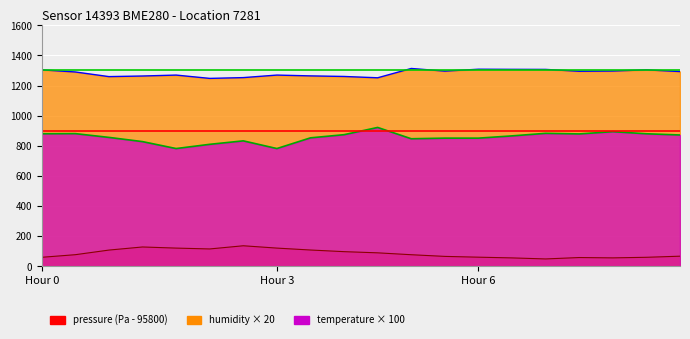

What is the difference between the highest and lowest values at 09:30?

1225.5